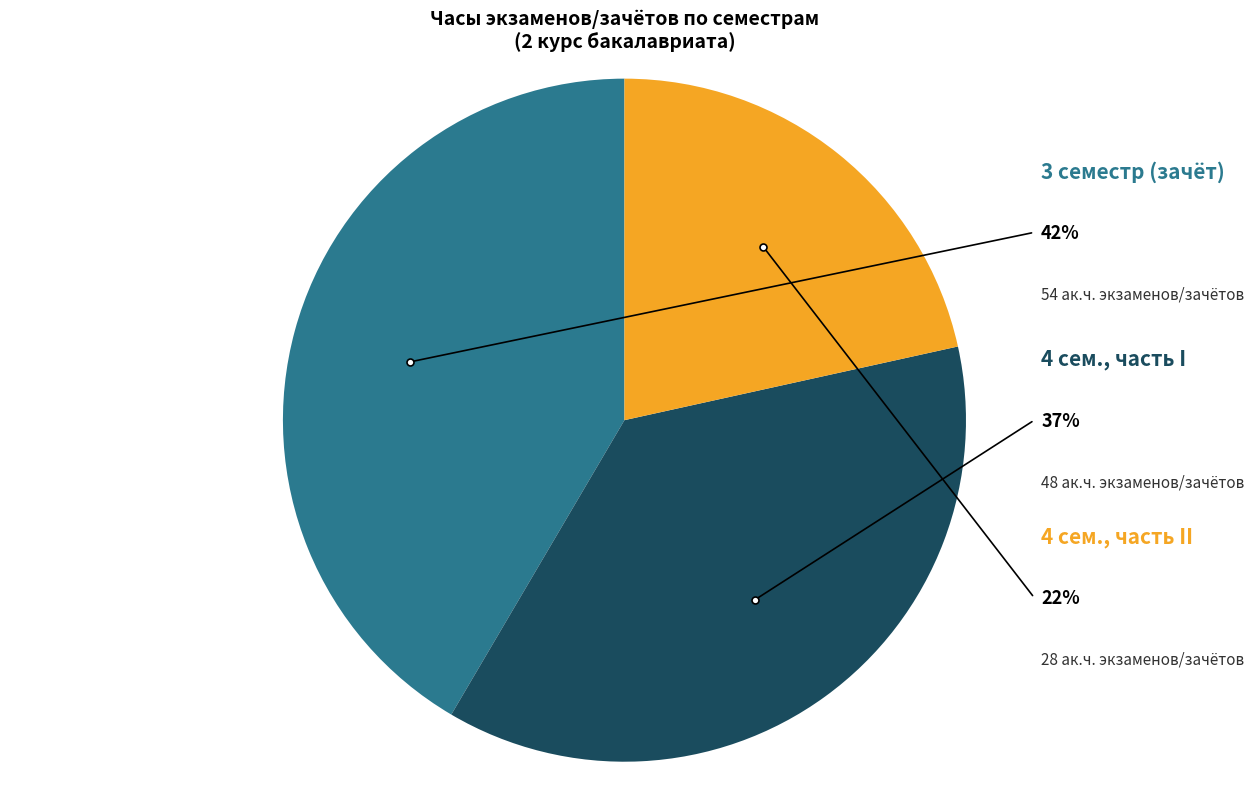

Does any single category account for the majority?

No